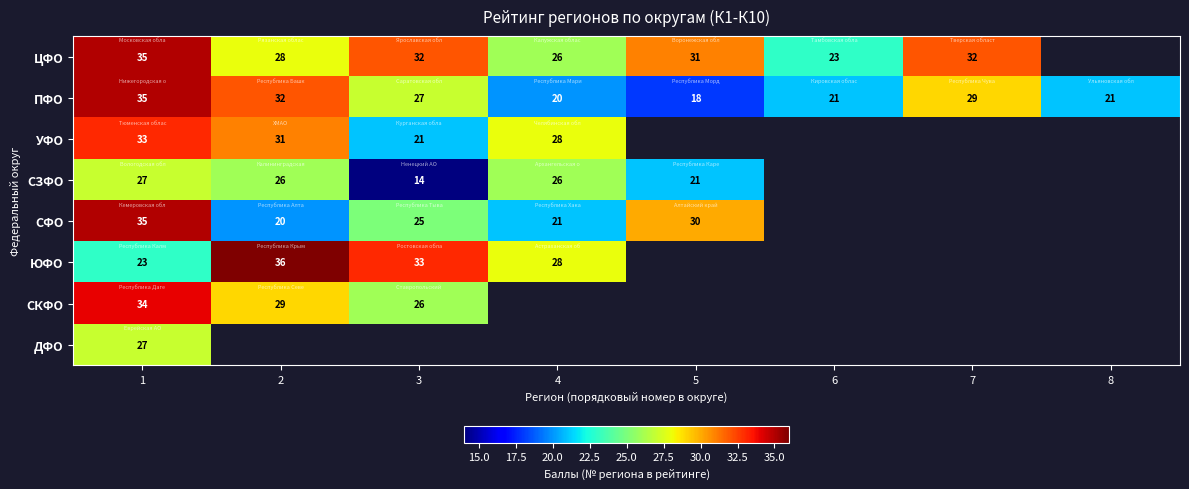

Which has a higher value, 2 or 3?

3